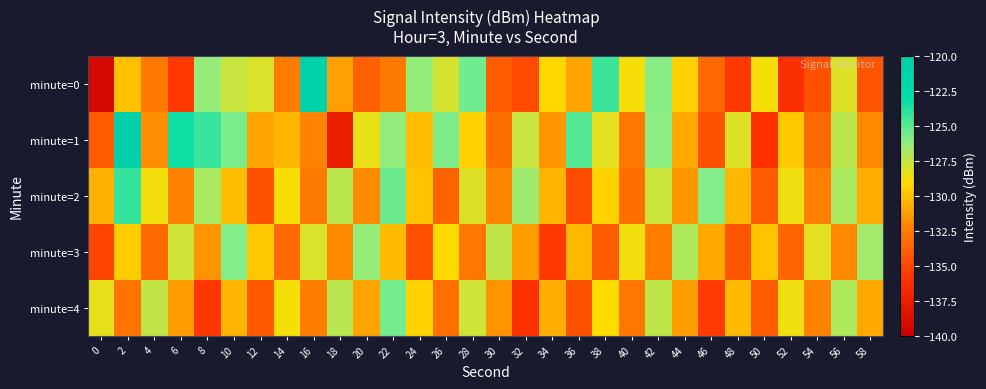

Rank the series by their maximum value, from highest to lowest.

minute=1, minute=0, minute=2, minute=4, minute=3